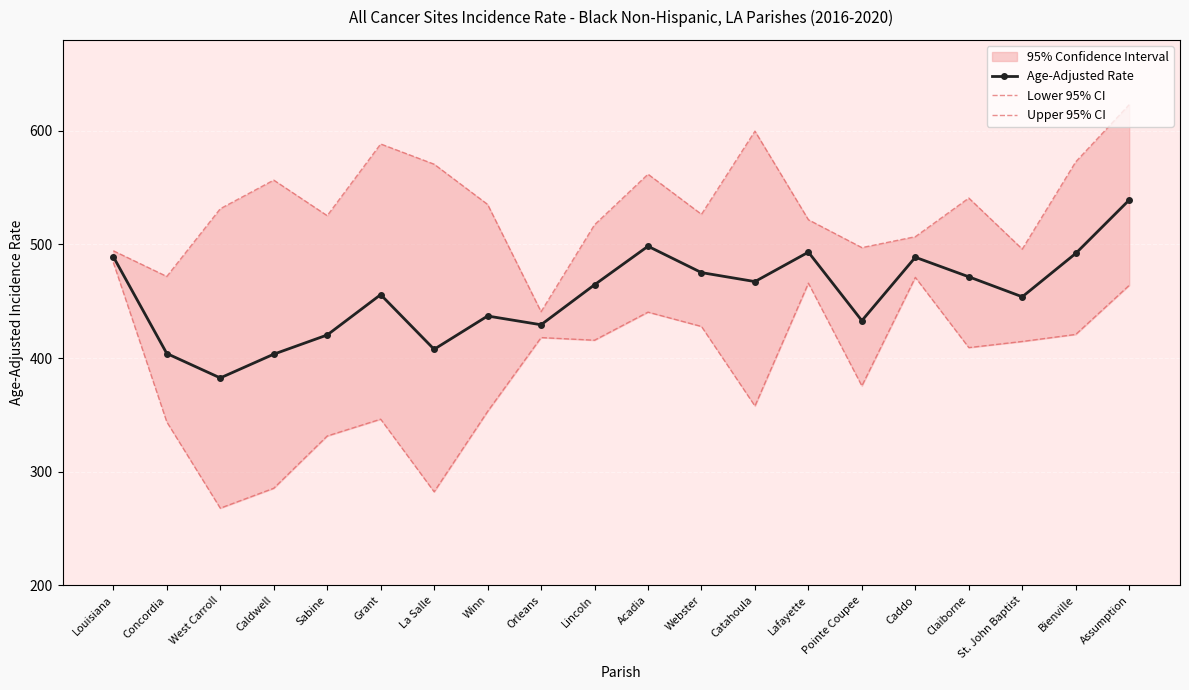

Rank the series by their average value, from lowest to highest.

Lower 95% CI, Age-Adjusted Rate, Upper 95% CI